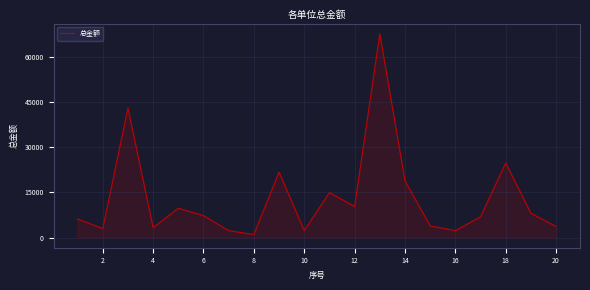

What is the greatest value displayed?

67668.0